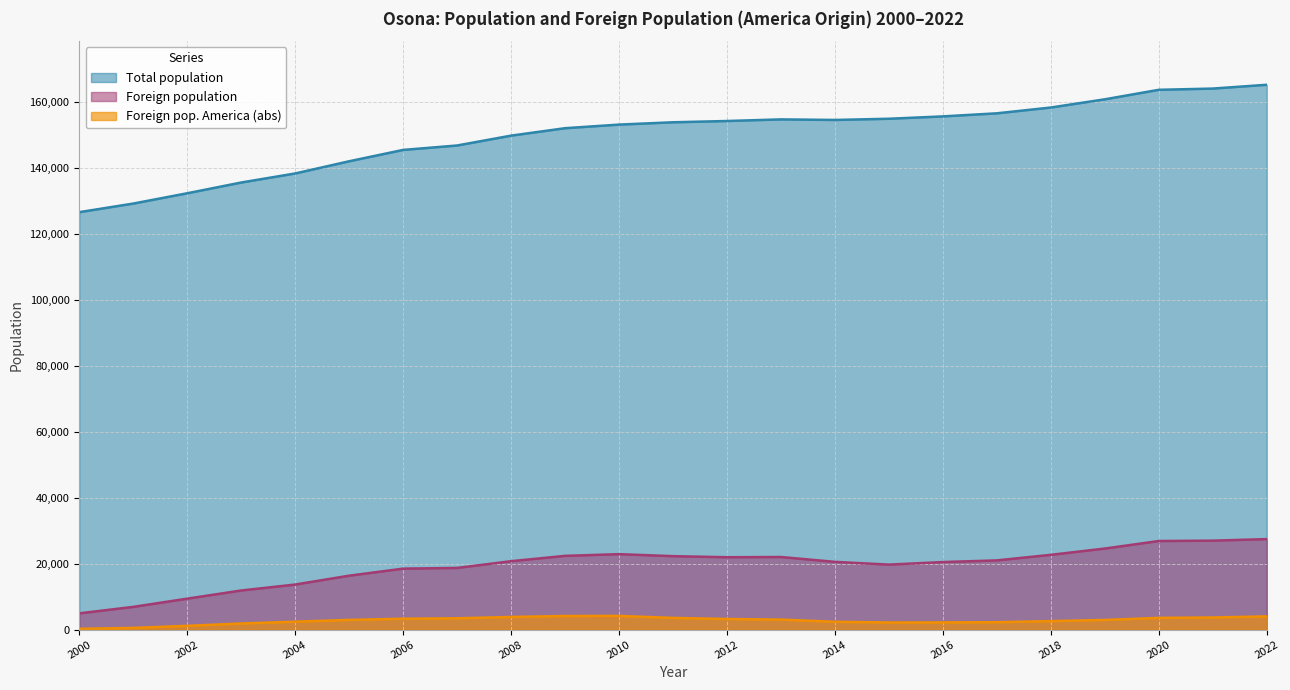

What is the sum of all Foreign pop. America (abs) values?

63576